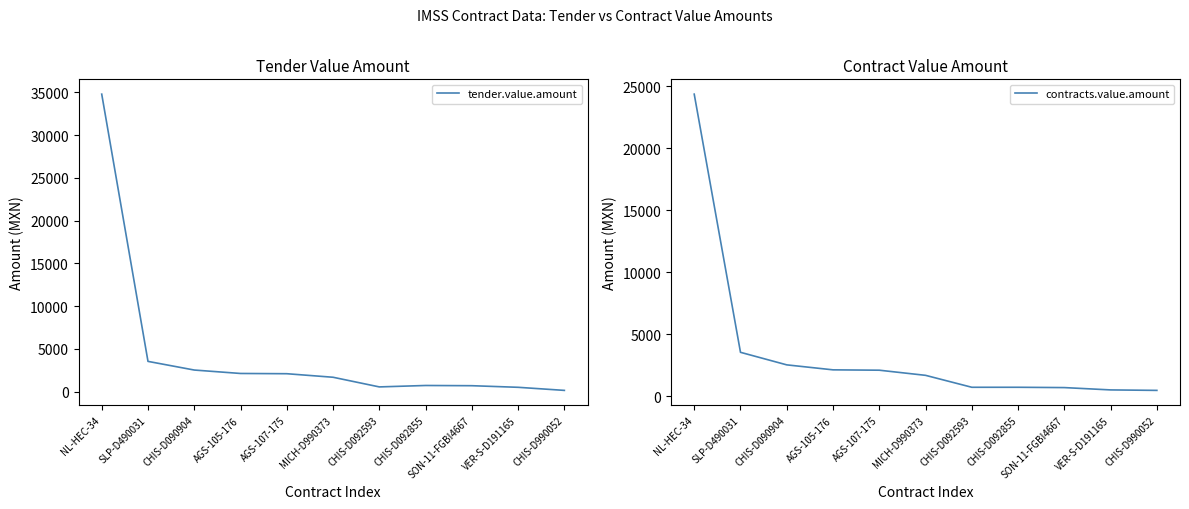

How many interior local peaks does the tender.value.amount series have?

1